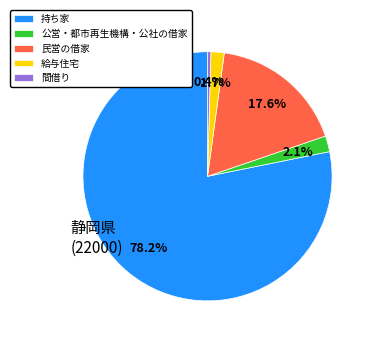

To the nearest percent, what percentage of the pie is 民営の借家?

18%